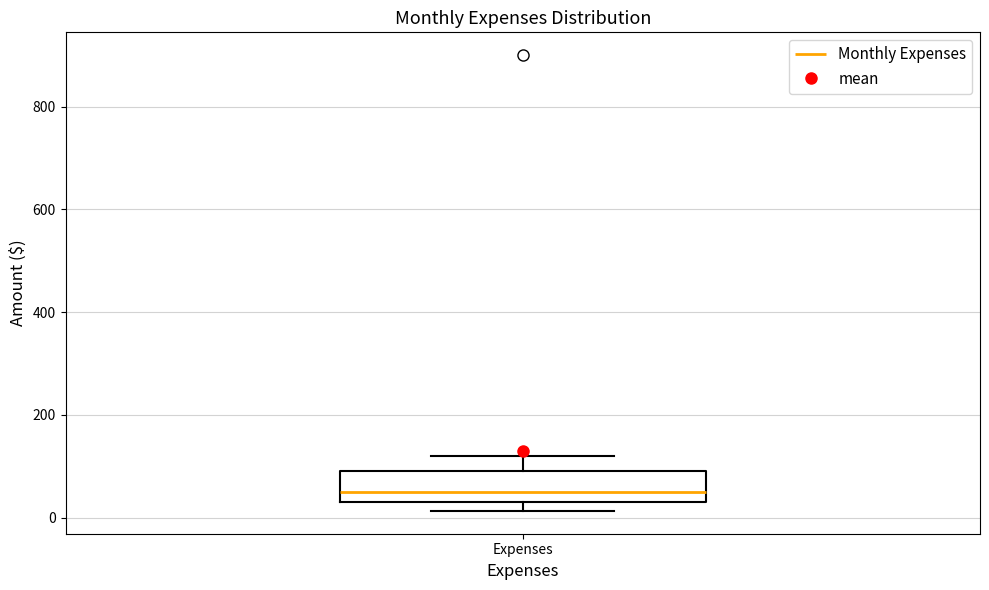

Transcribe this box plot: give where the median line is, the range the box spans, and where the two whiskers end, as read against the y-axis. The values are not printed on the chart, so give them approximately, as read against the axis.

median 60, box 40 to 100, whiskers 20 to 120